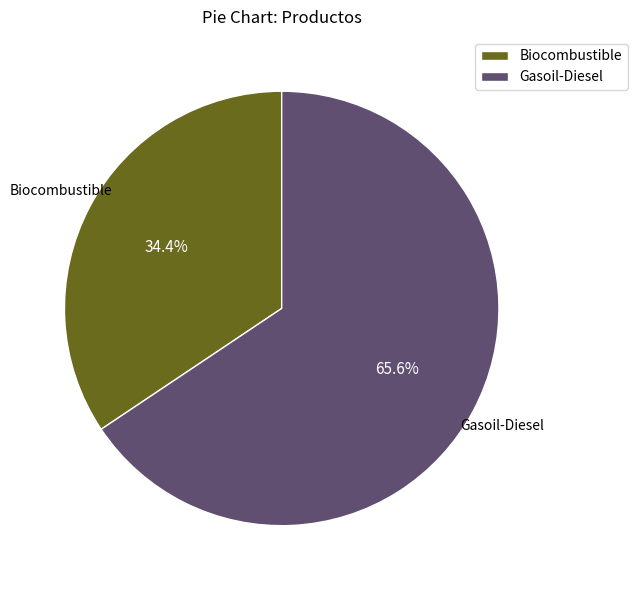

Is it true that Gasoil-Diesel is 75% of the pie?

False